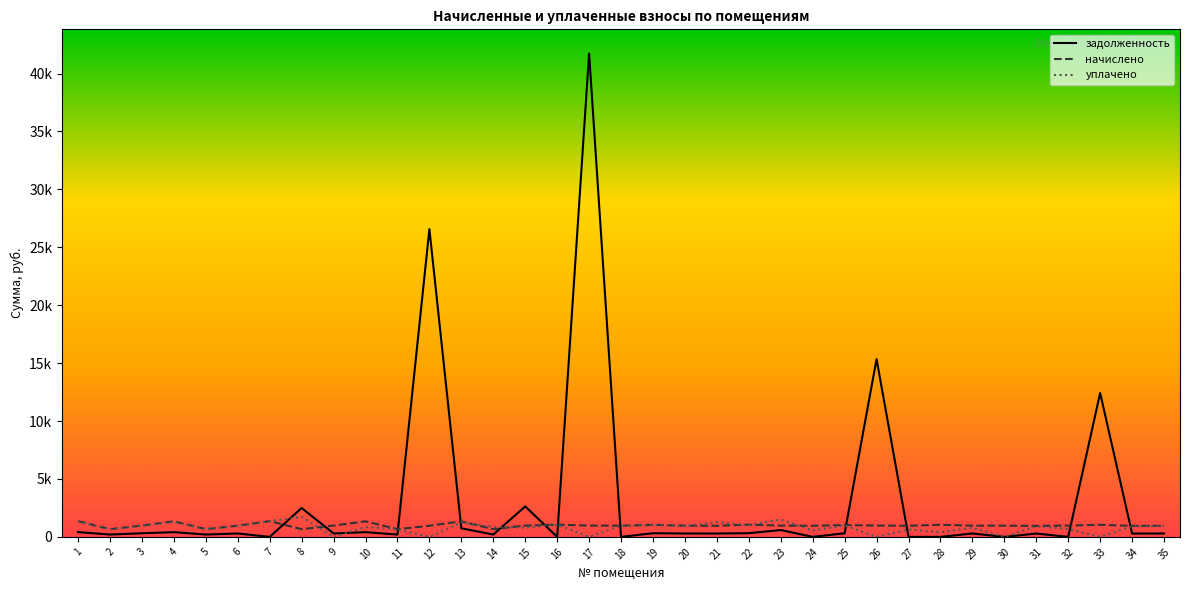

At 3, list the series in order from largest to smallest.

начислено, уплачено, задолженность